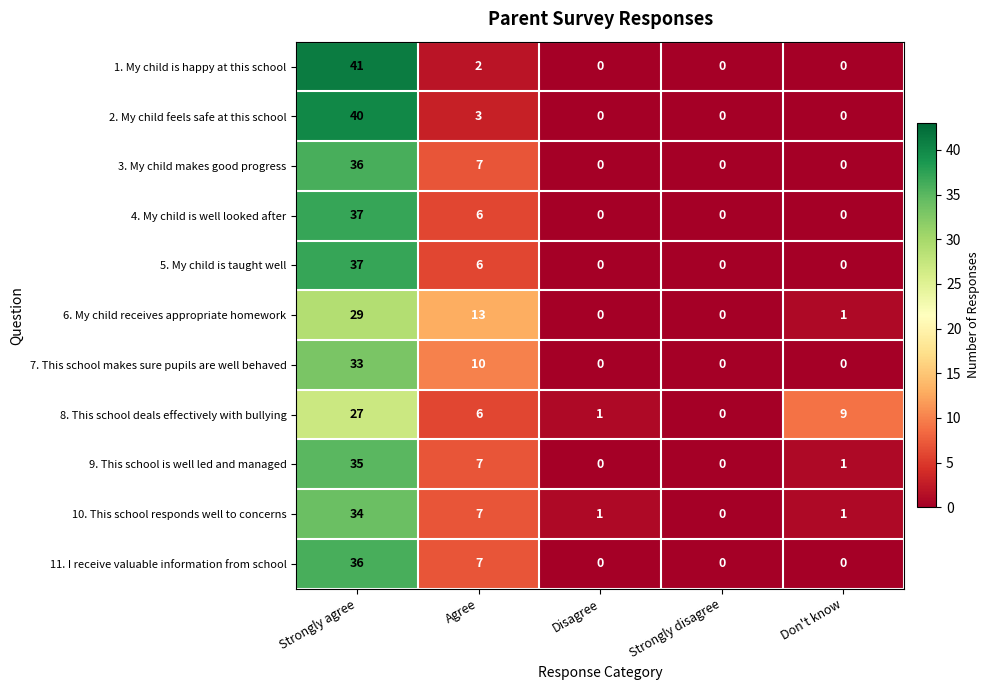

What is the greatest value displayed?

41